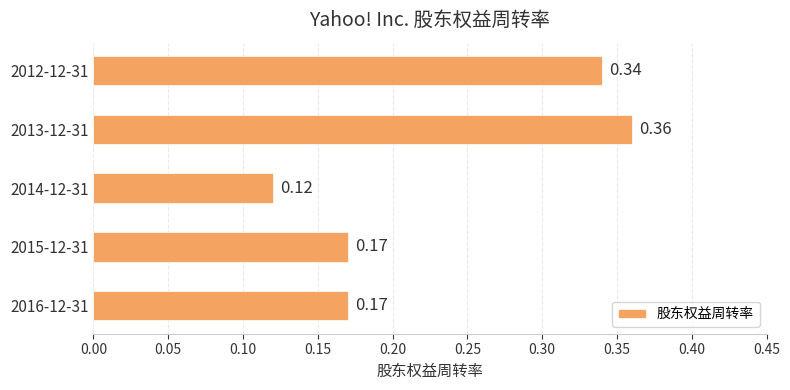

What is the sum of the values at 2013-12-31 and 2015-12-31?

0.5